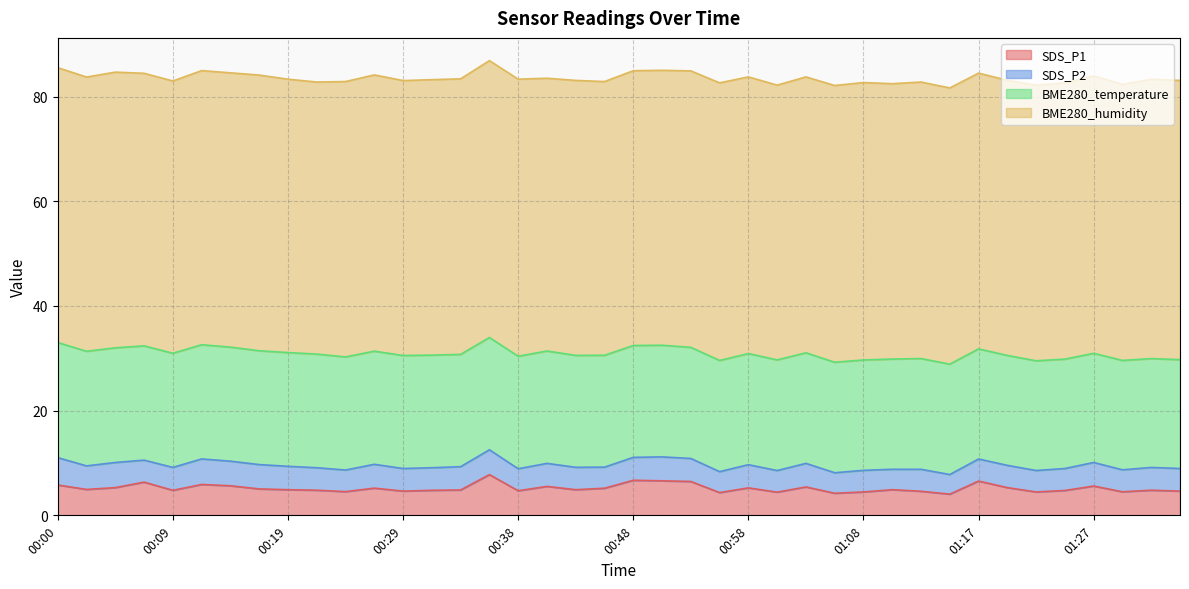

Reading left to right, what are all the values shown in this chart?

SDS_P1: 5.8	5.0	5.3	6.3	4.8	5.9	5.7	5.0	4.9	4.8	4.5	5.2	4.6	4.8	4.8	7.8	4.7	5.5	4.9	5.2	6.7	6.6	6.5	4.3	5.2	4.4	5.4	4.2	4.5	4.9	4.6	4.0	6.5	5.3	4.5	4.8	5.6	4.5	4.8	4.6
SDS_P2: 5.2	4.5	4.8	4.2	4.4	4.9	4.7	4.7	4.5	4.3	4.1	4.5	4.3	4.3	4.5	4.8	4.2	4.4	4.3	4.0	4.4	4.6	4.4	4.0	4.4	4.1	4.5	3.9	4.1	3.9	4.2	3.8	4.2	4.2	4.1	4.2	4.5	4.2	4.3	4.3
BME280_temperature: 22.0	21.9	21.9	21.8	21.8	21.8	21.8	21.8	21.7	21.7	21.6	21.6	21.6	21.5	21.4	21.4	21.5	21.5	21.4	21.4	21.4	21.3	21.2	21.2	21.2	21.1	21.1	21.1	21.1	21.1	21.2	21.1	21.0	21.0	21.0	20.9	20.9	20.9	20.8	20.8
BME280_humidity: 52.5	52.4	52.7	52.1	52.0	52.4	52.4	52.7	52.2	52.0	52.6	52.8	52.5	52.6	52.6	52.9	52.9	52.1	52.5	52.3	52.5	52.5	52.8	53.0	52.9	52.5	52.7	52.9	53.0	52.6	52.8	52.8	52.7	52.6	52.6	52.8	53.0	52.8	53.4	53.4